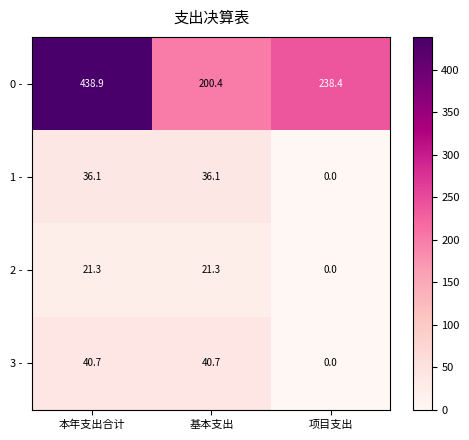

What is the total value across all series at 本年支出合计?

537.0